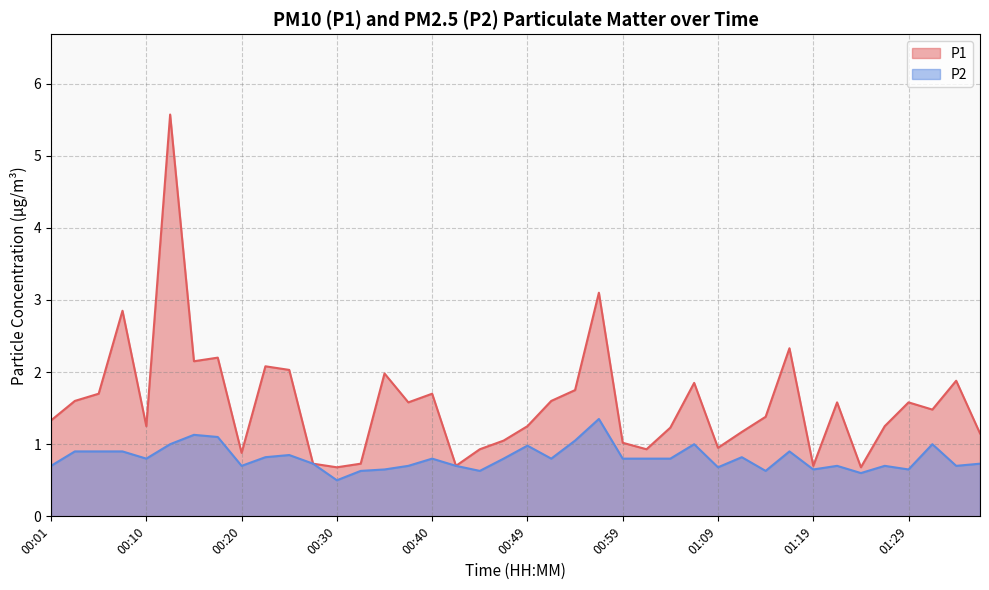

Rank the series by their maximum value, from lowest to highest.

P2, P1